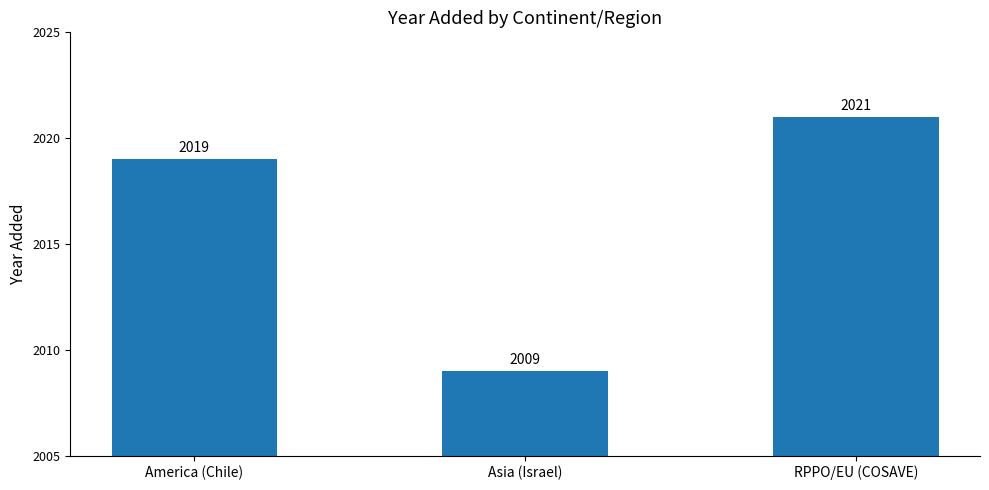

What is the smallest value displayed?

2009